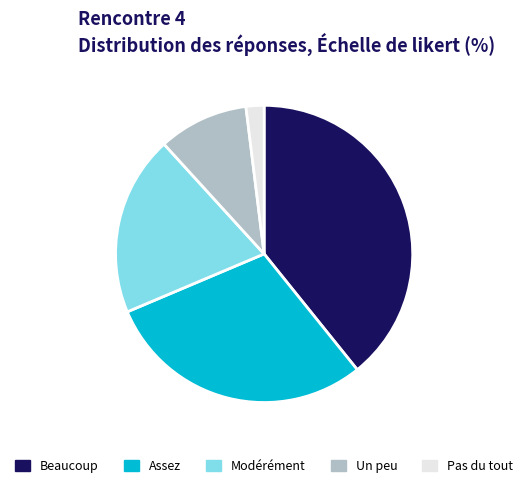

Count the number of slices in the pie.

5